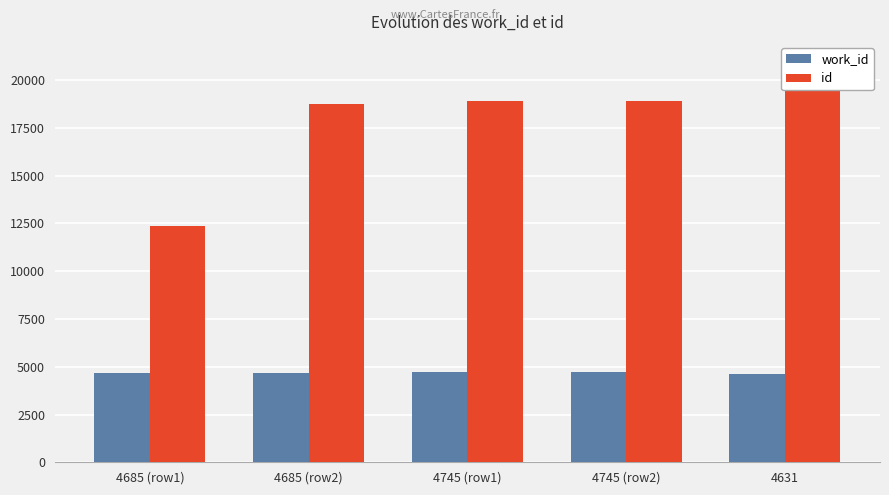

How many bars are there in total?

10